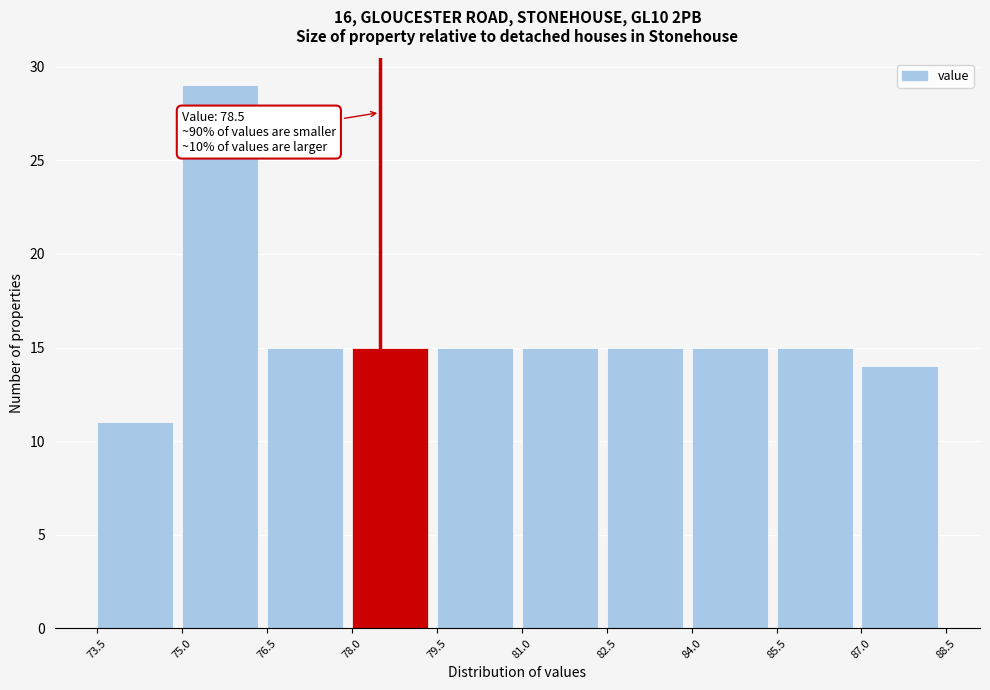

Over which range of the x-axis is the bar tallest?

75.0 to 76.5